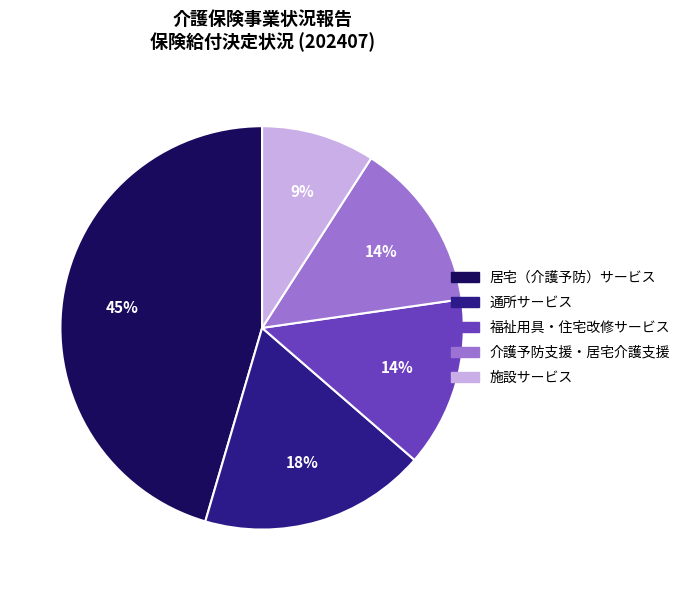

Between 福祉用具・住宅改修サービス and 居宅（介護予防）サービス, which is larger?

居宅（介護予防）サービス